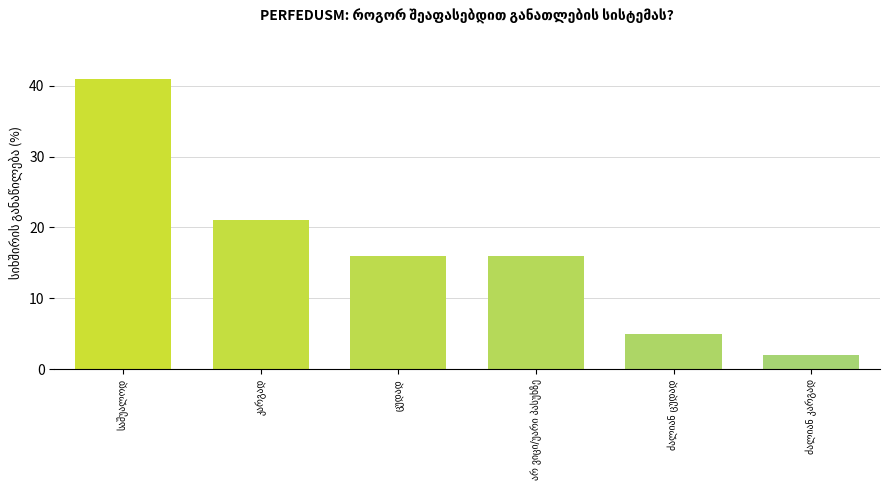

What is the maximum value shown in the chart?

41